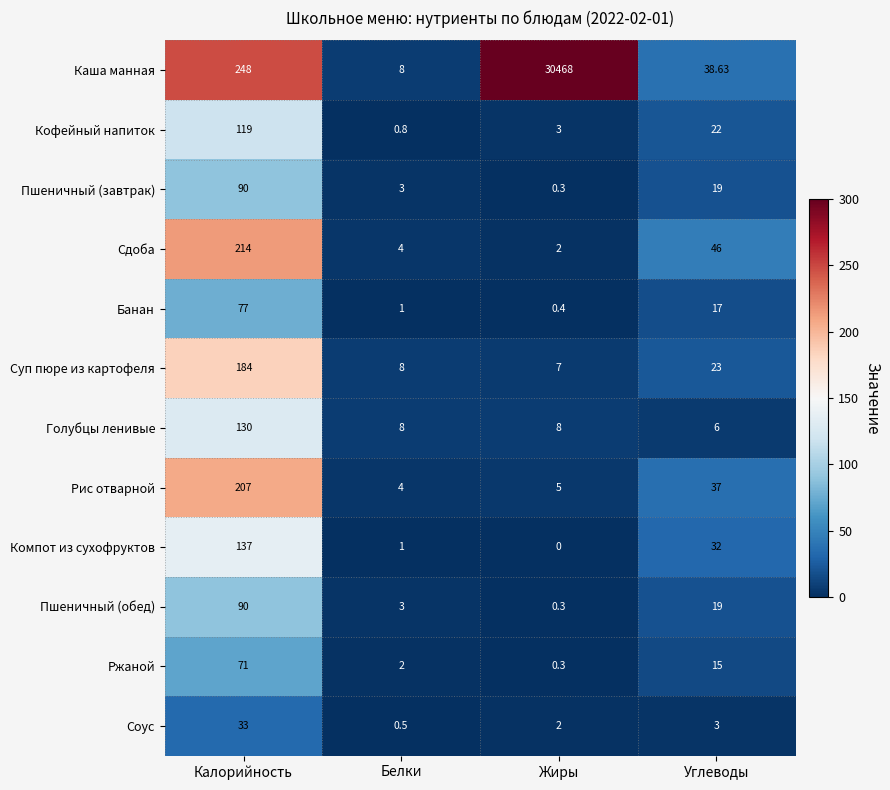

Which series has the widest spread of values?

Каша манная